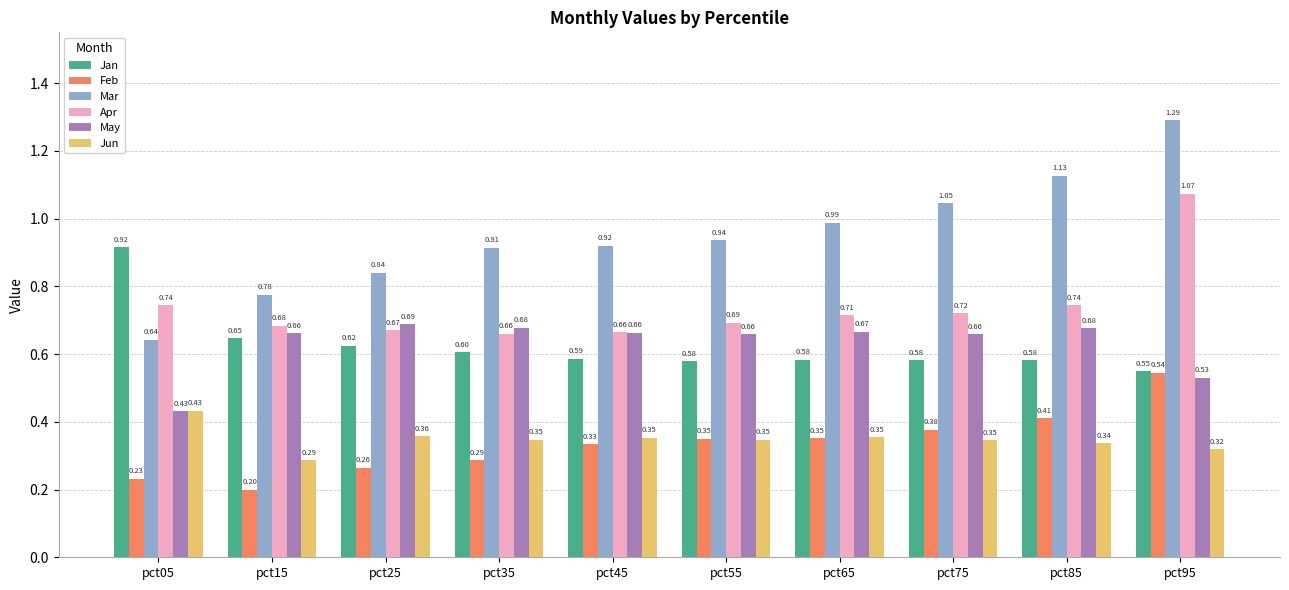

How many bars are there in total?

60